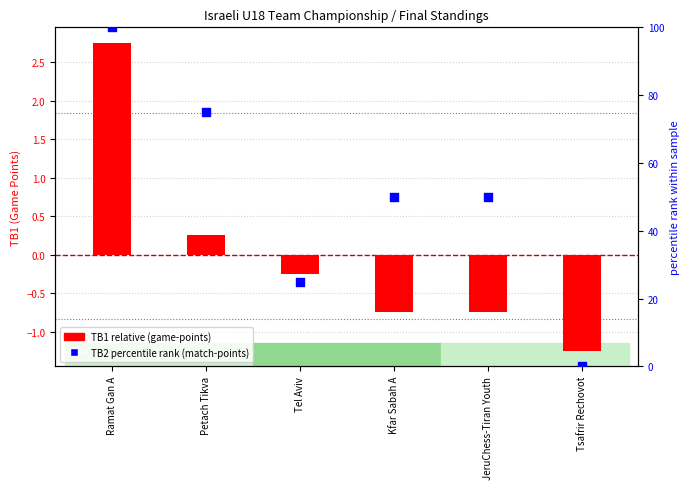

What are all the series names shown in the legend?

TB1 relative, TB2 percentile rank